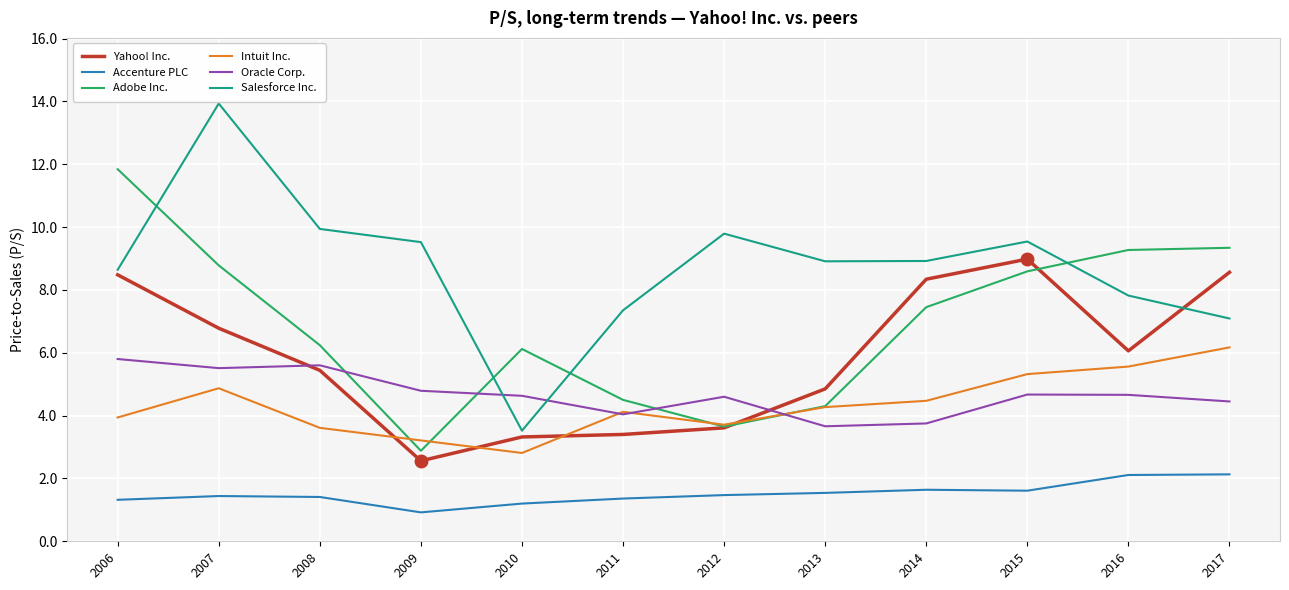

At 2008, list the series in order from smallest to largest.

Accenture PLC, Intuit Inc., Yahoo! Inc., Oracle Corp., Adobe Inc., Salesforce Inc.